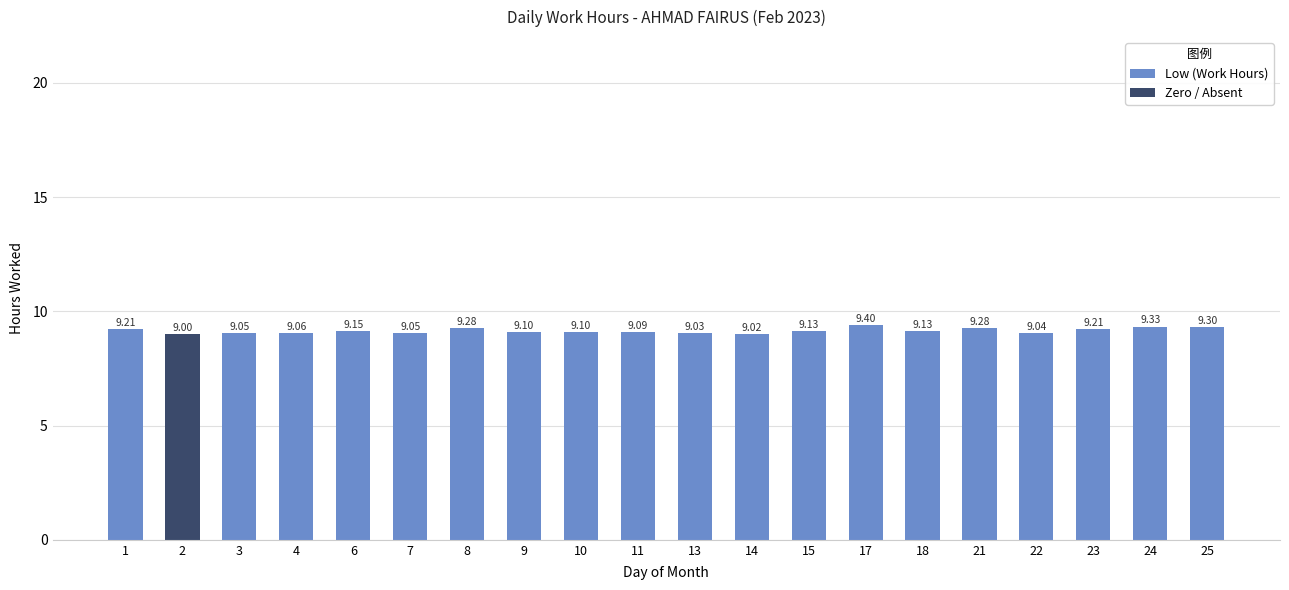

What is the sum of the Low (Work Hours) values at 7 and 11?

18.1